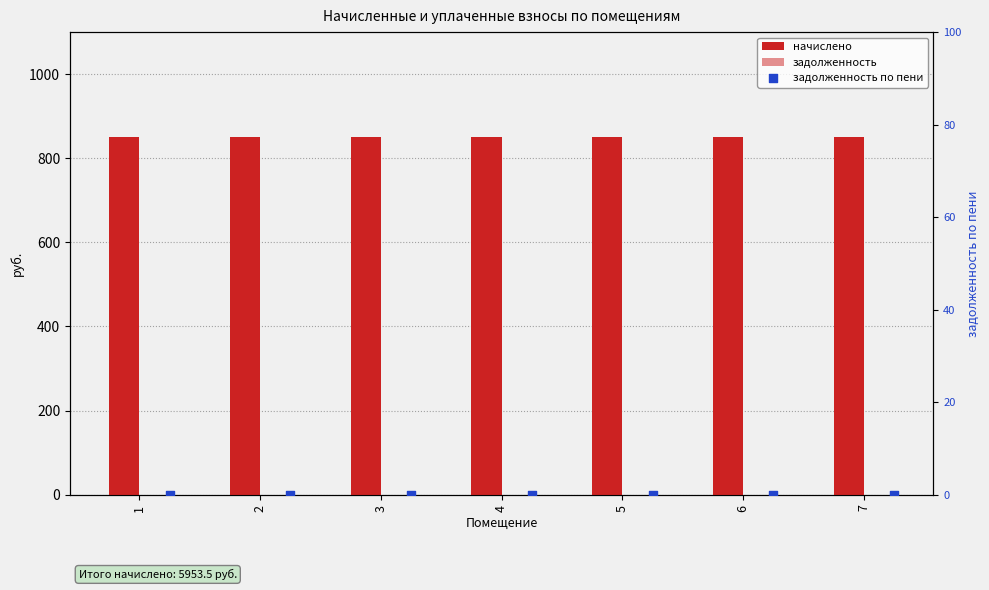

Which series has the largest total across all categories?

начислено